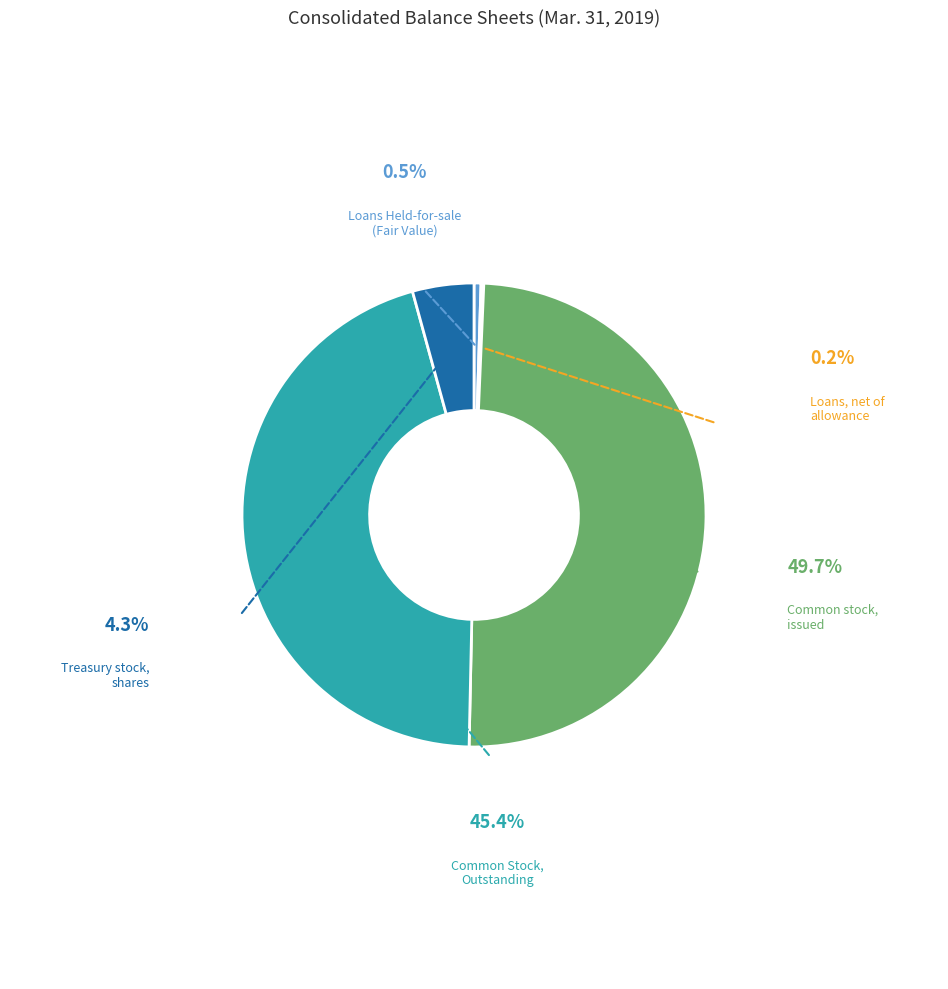

Between Common stock, issued and Treasury stock, shares, which is larger?

Common stock, issued